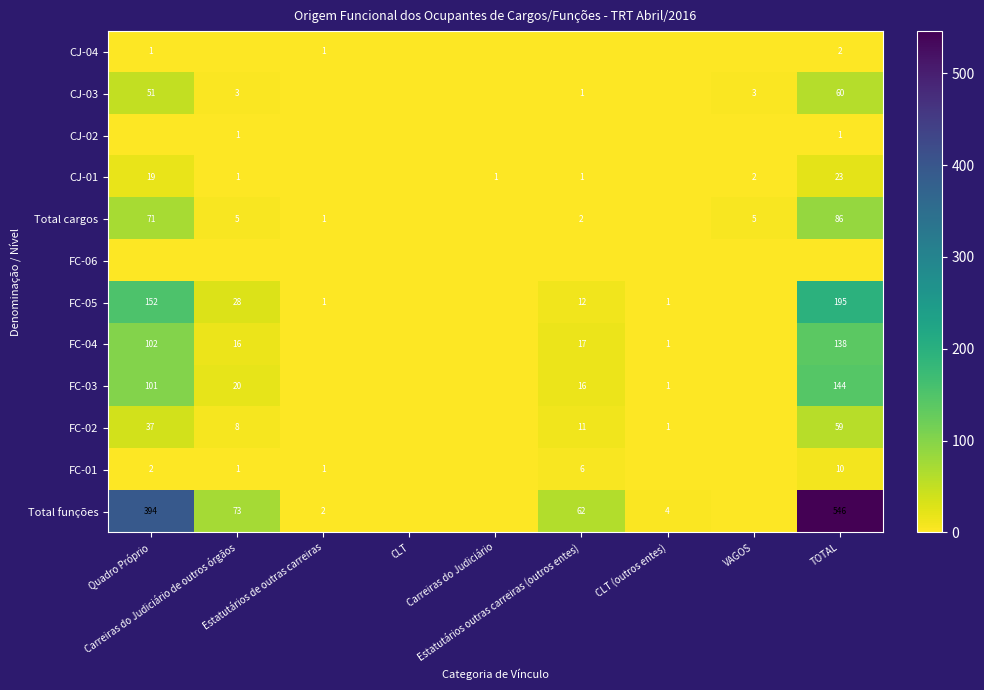

At how many categories does at least one series exceed 312?

2